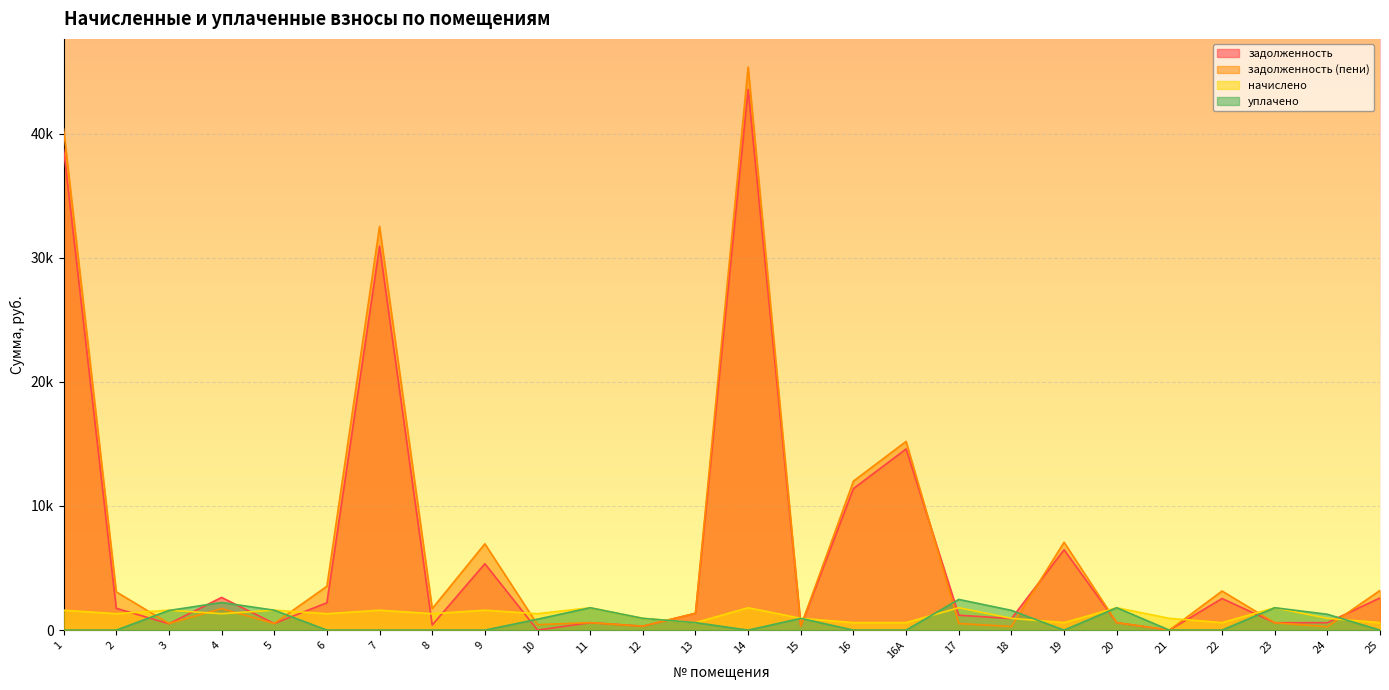

Count the number of categories in the chart.

26